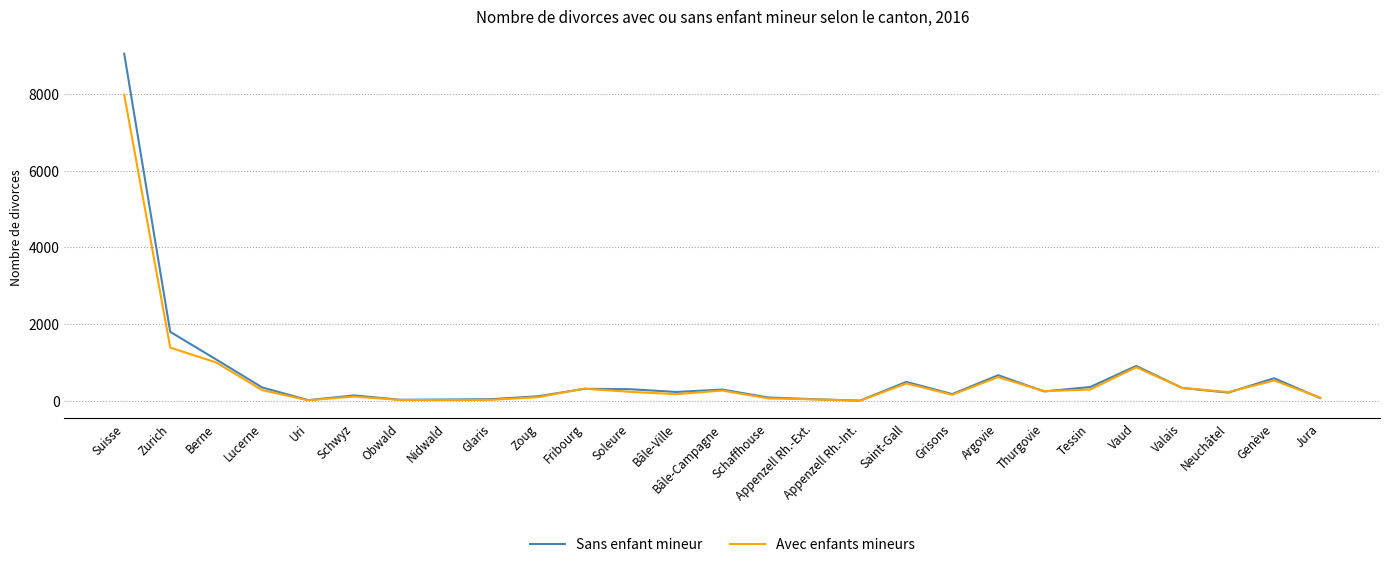

What is the smallest value displayed?

7